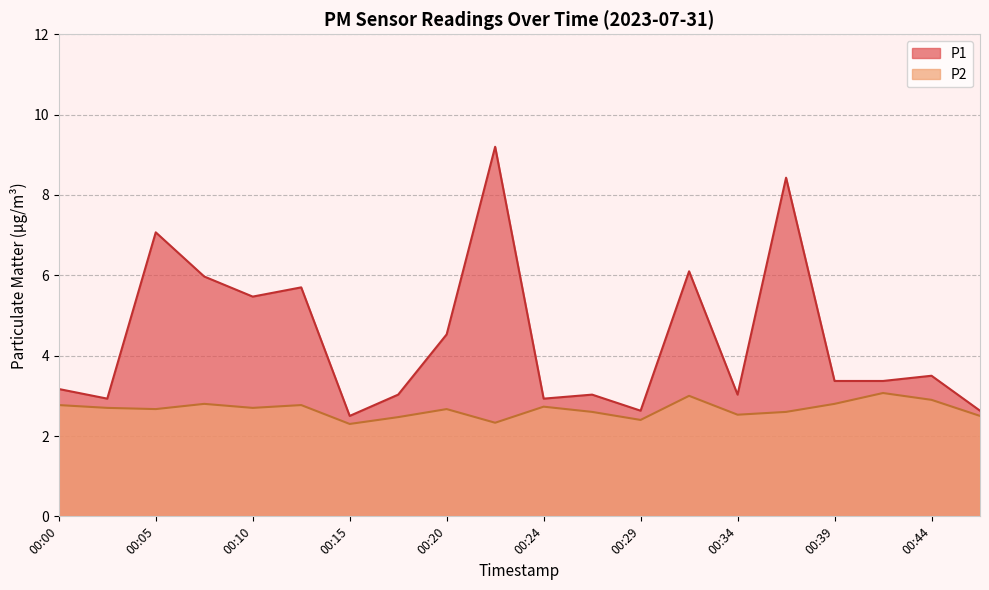

At how many categories does at least one series exceed 8?

2